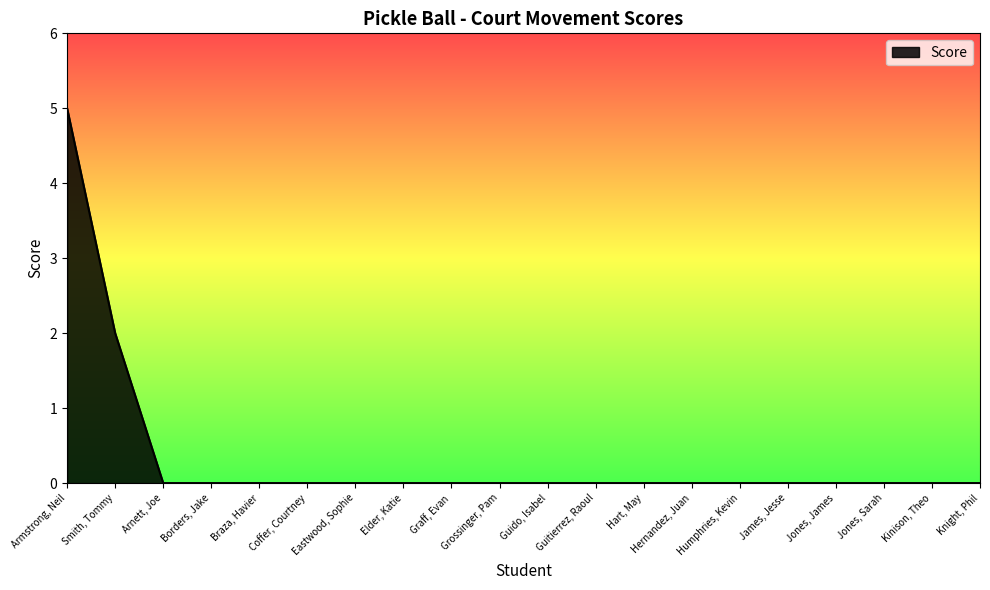

What is the difference between the values at James, Jesse and Smith, Tommy?

2